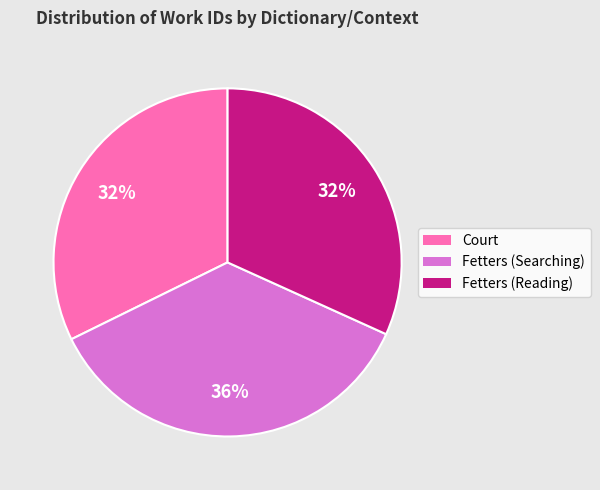

Combined, do Court and Fetters (Searching) account for over 50%?

Yes